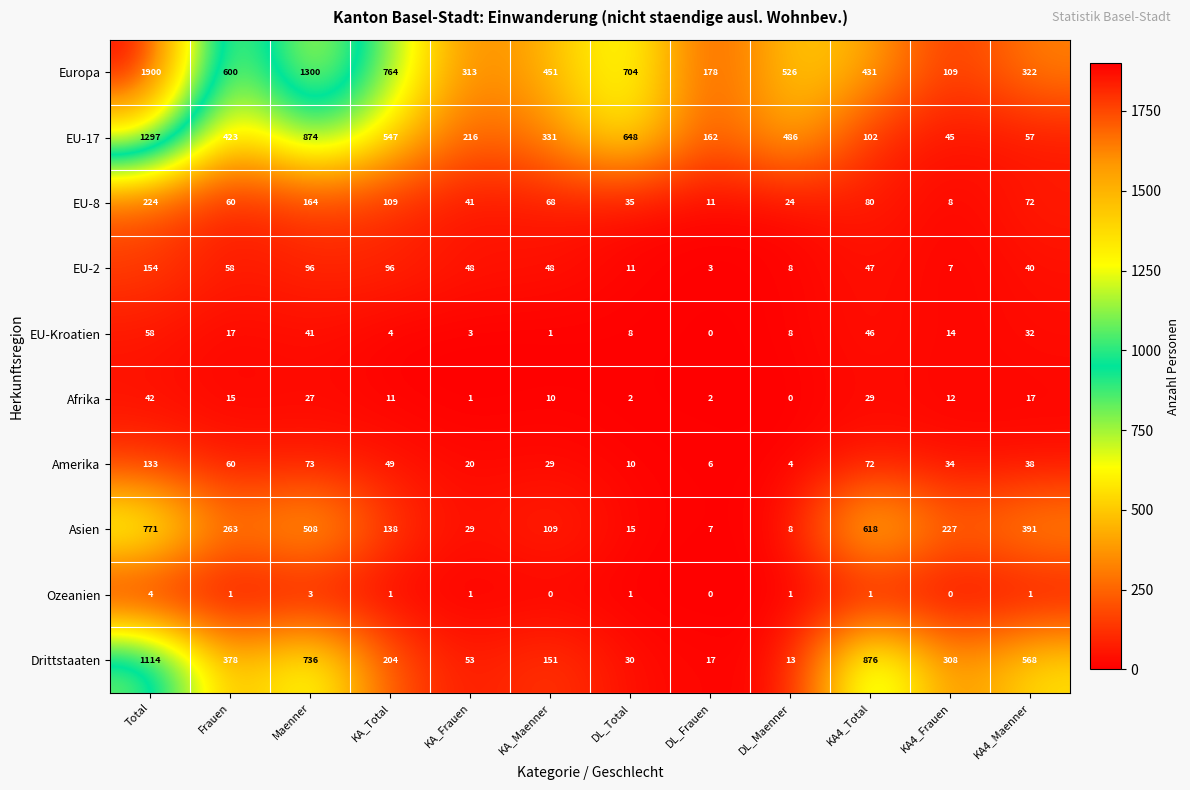

What is the difference between the Asien values at Total and KA4_Maenner?

380